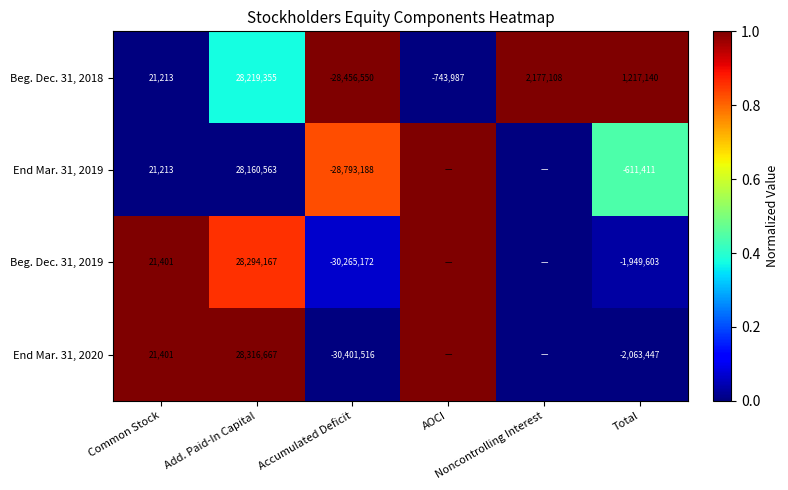

What is the maximum value shown in the chart?

1.0